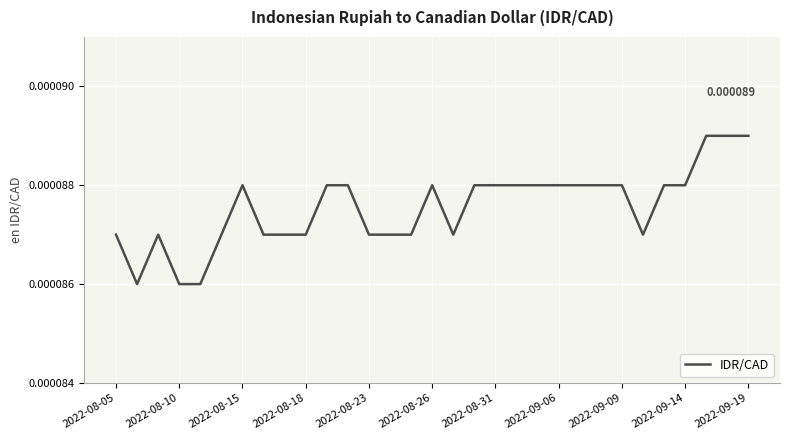

Is this an area chart (filled region under the line)?

No